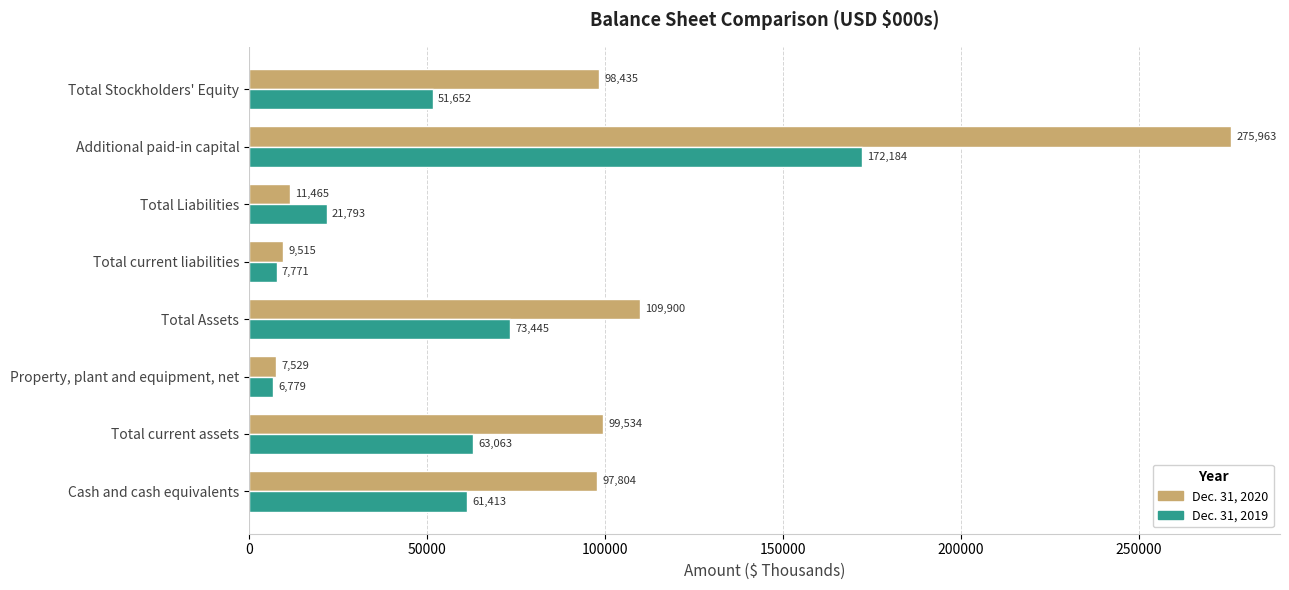

At which label does Dec. 31, 2020 reach its minimum?

Property, plant and equipment, net